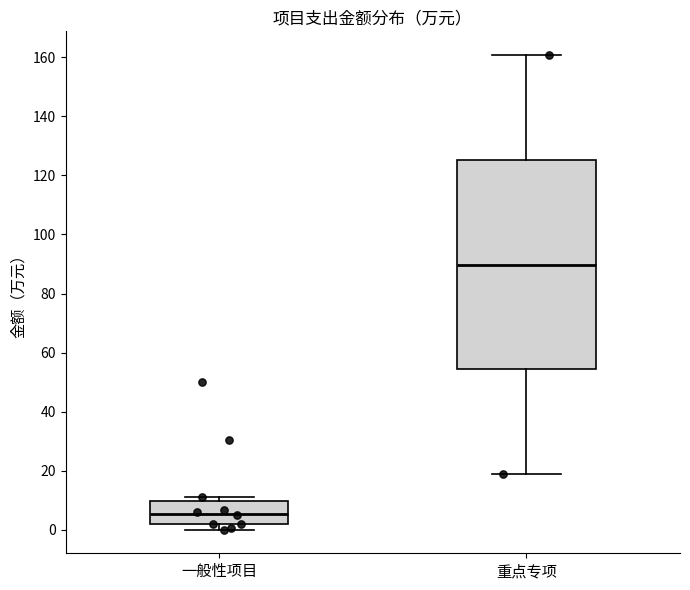

Which box is the tallest, from its lower edge to its upper edge?

重点专项